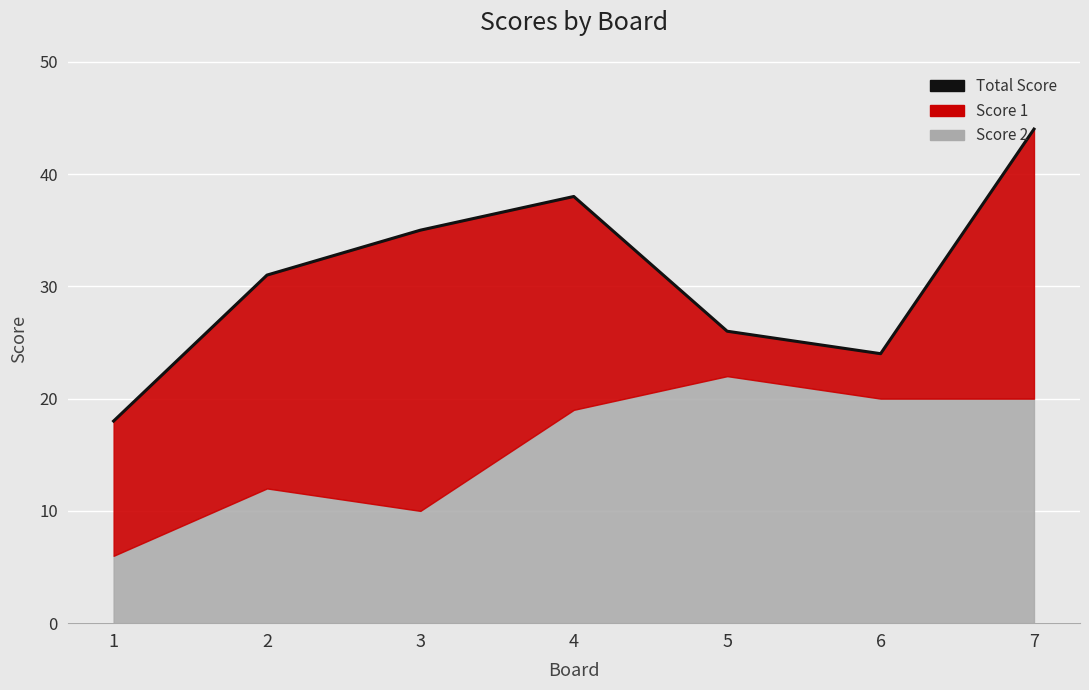

Reading right to left, extract all data points from this chart.

7=44	6=24	5=26	4=38	3=35	2=31	1=18